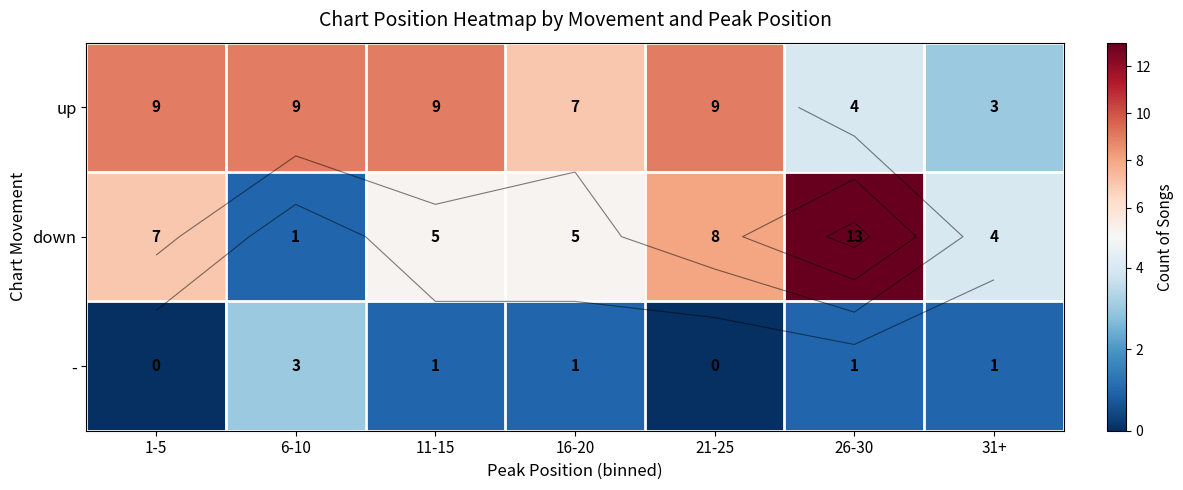

Which has a higher value, 16-20 or 11-15?

11-15